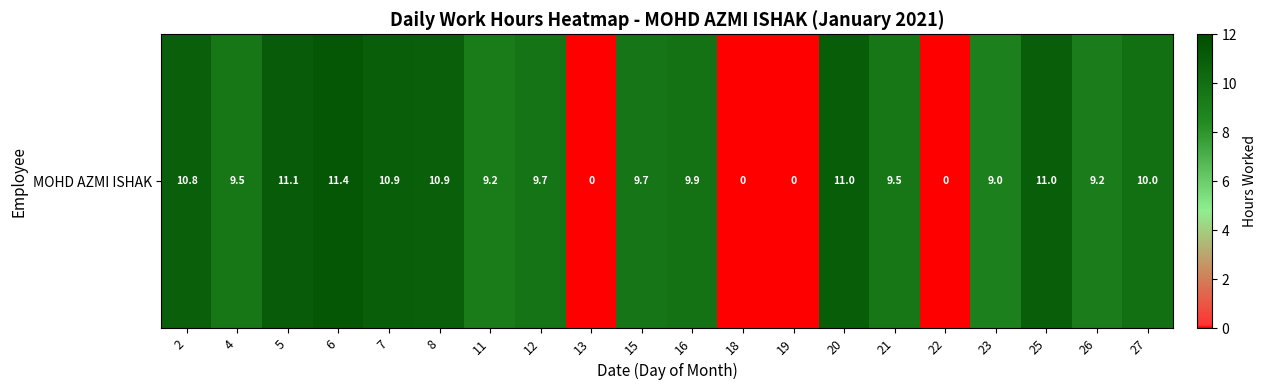

What is the ratio of the value at 23 to the value at 2?

0.8